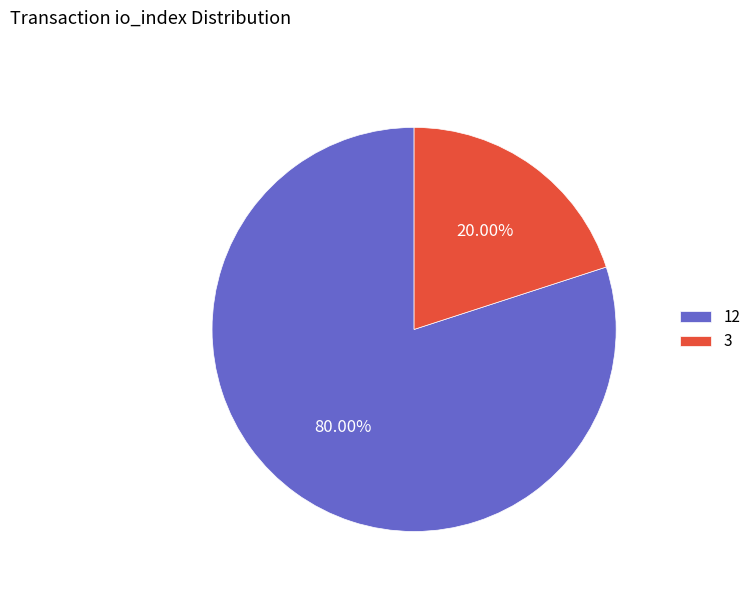

To the nearest percent, what is the difference between the largest and smallest slice percentages?

60%